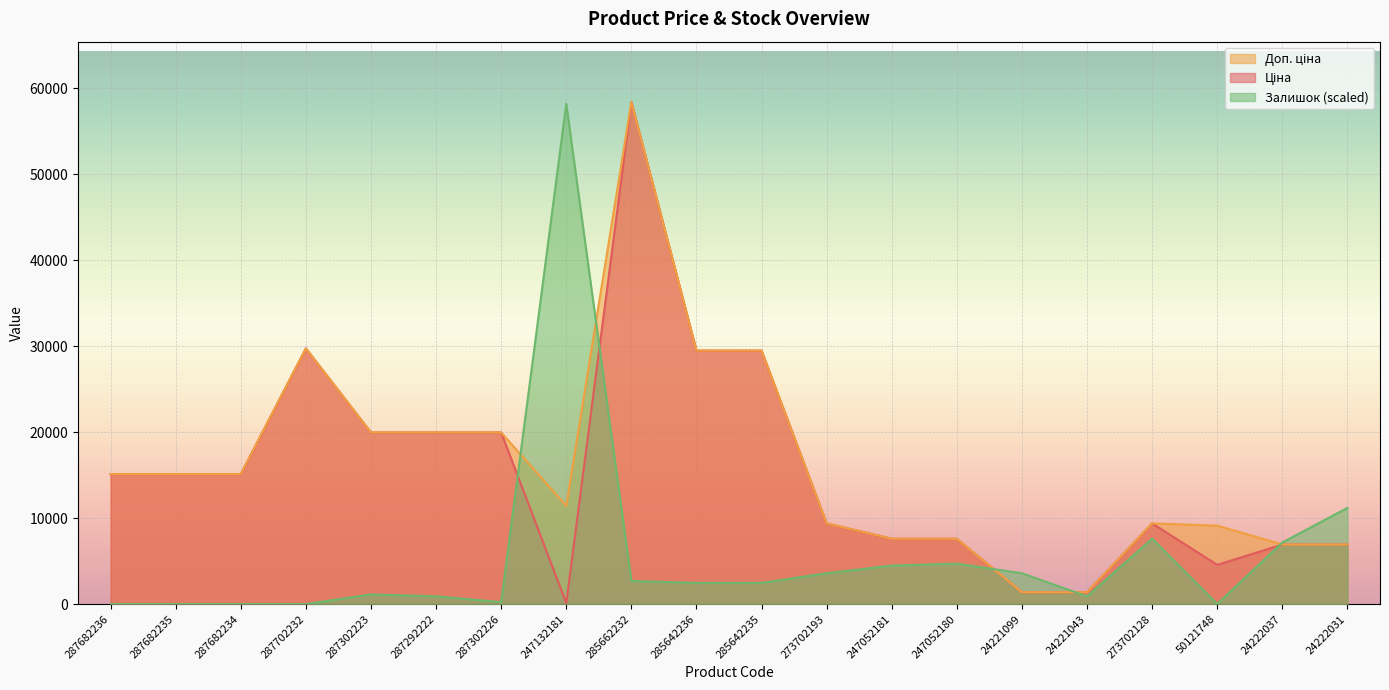

How many lines are shown in the chart?

3